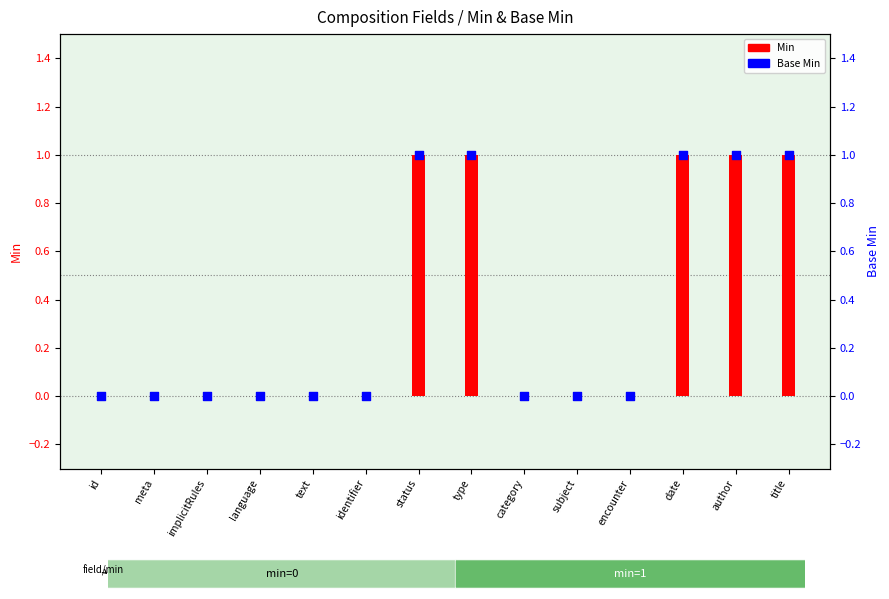

Which series has the widest spread of Y values?

Min